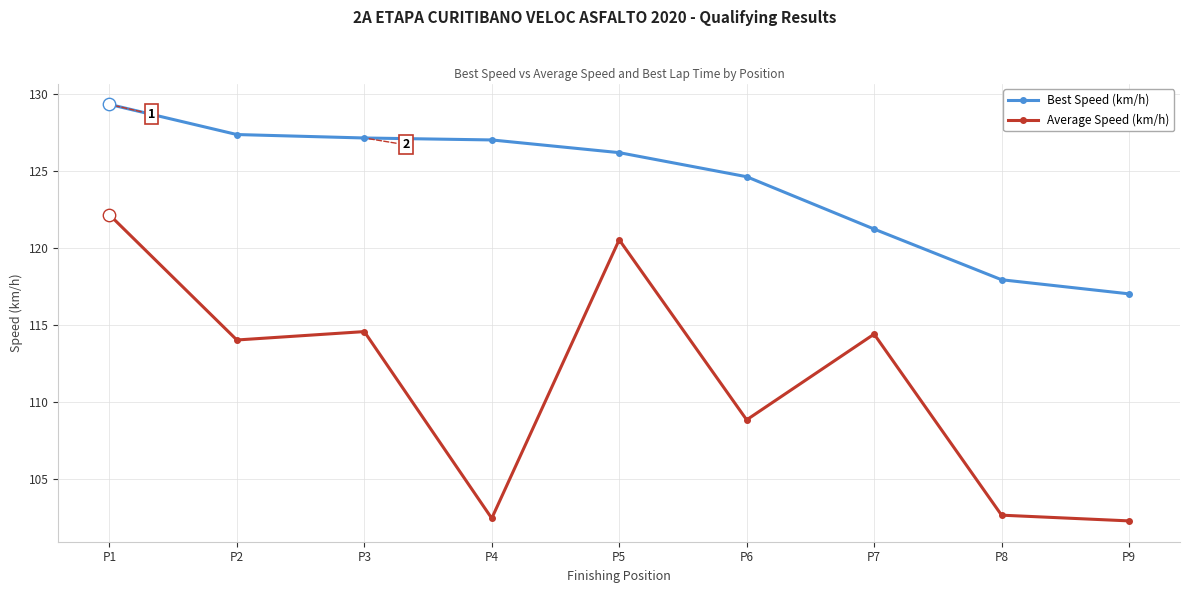

What are all the series names shown in the legend?

Best Speed (km/h), Average Speed (km/h)